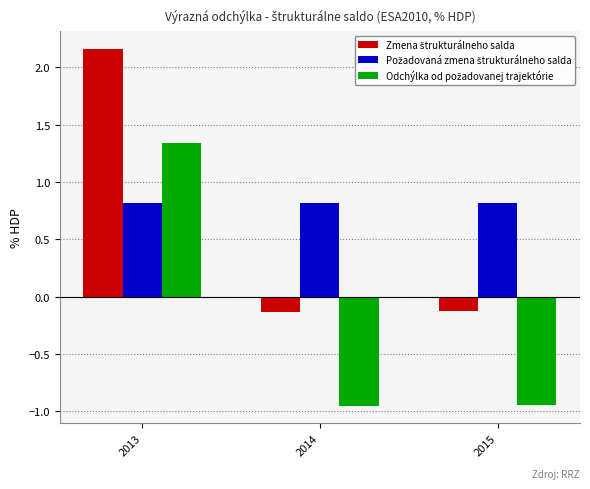

How many bars are there in total?

9